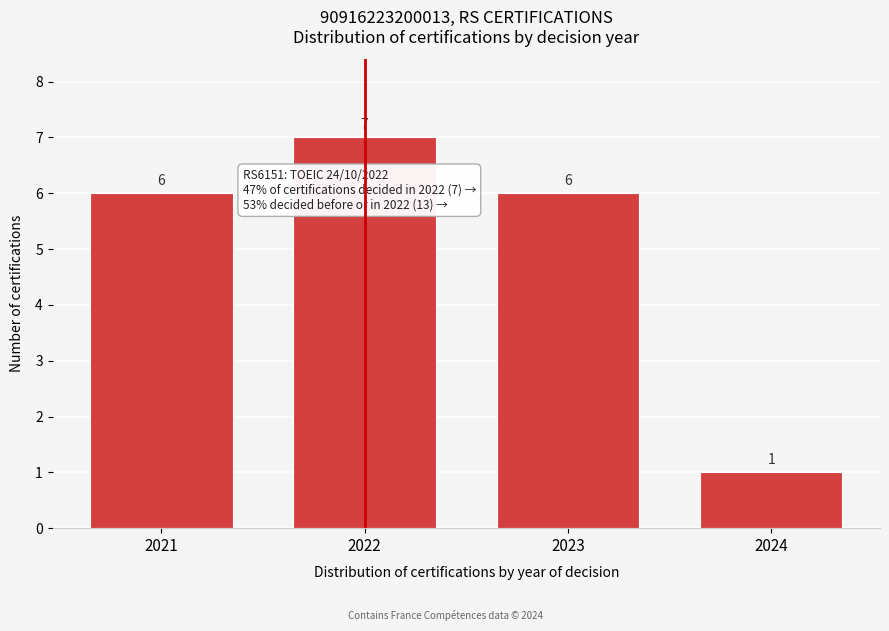

Reading left to right, transcribe all the data shown in this chart.

2021=6	2022=7	2023=6	2024=1